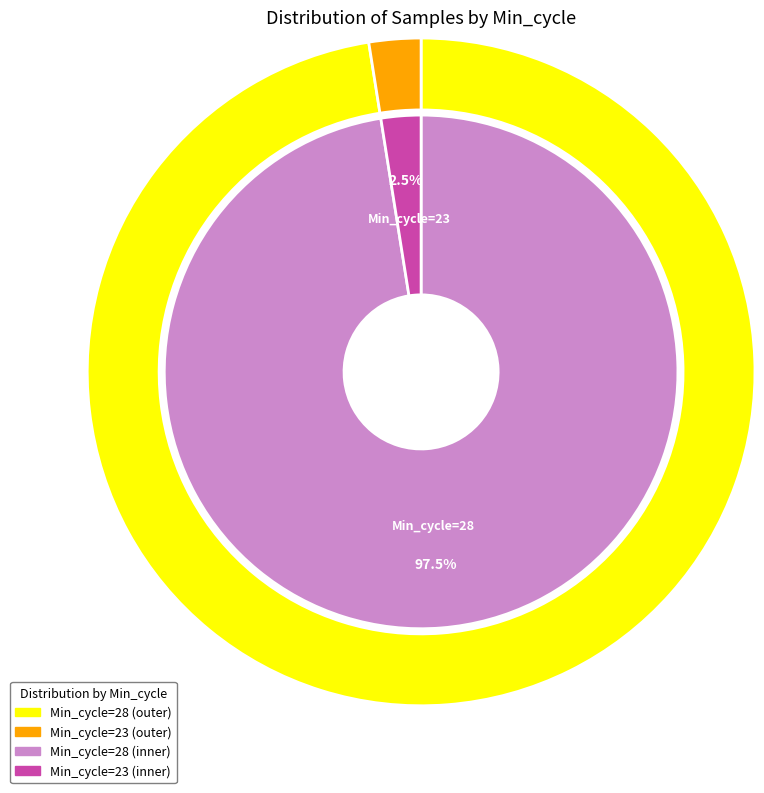

True or false: 28 accounts for 12% of the total.

False